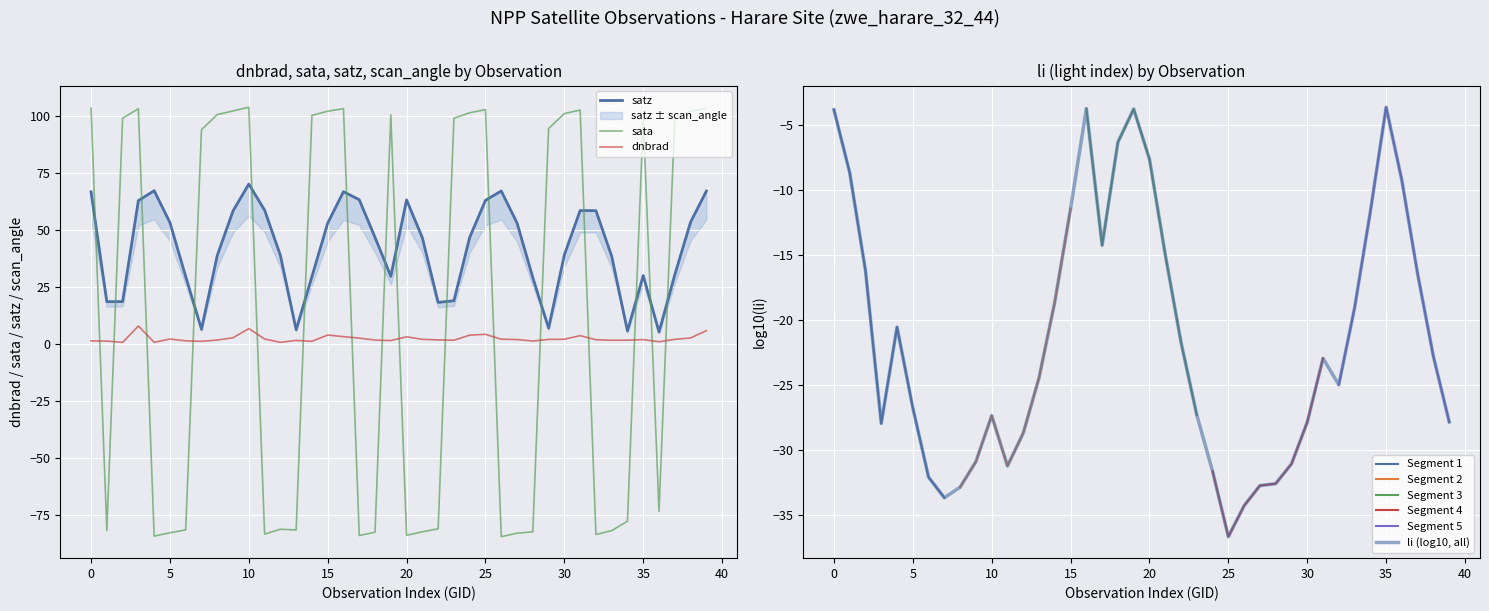

At how many categories does at least one series exceed 72?

21